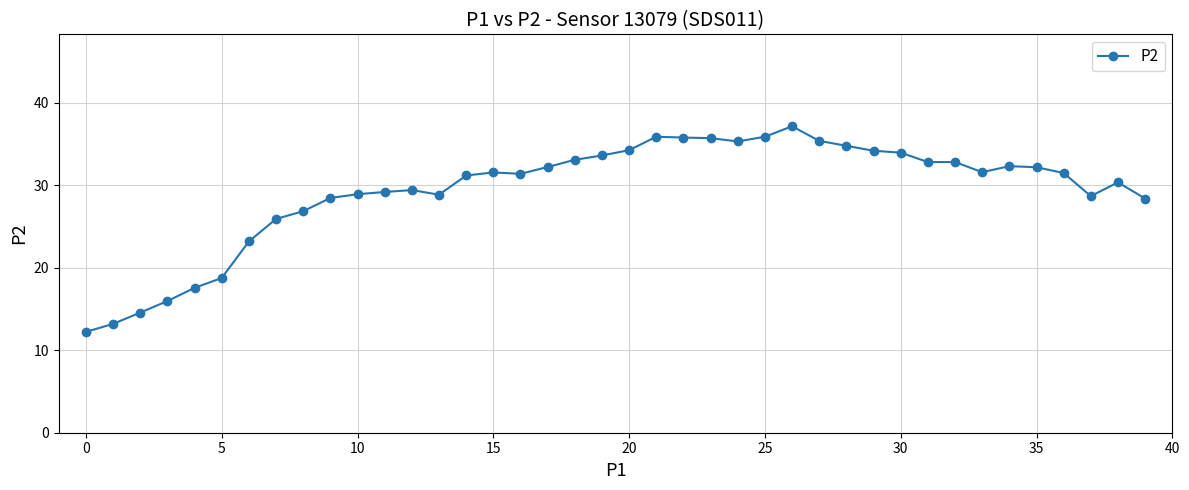

True or false: there are more than 2 points higher than both neighbors.

True